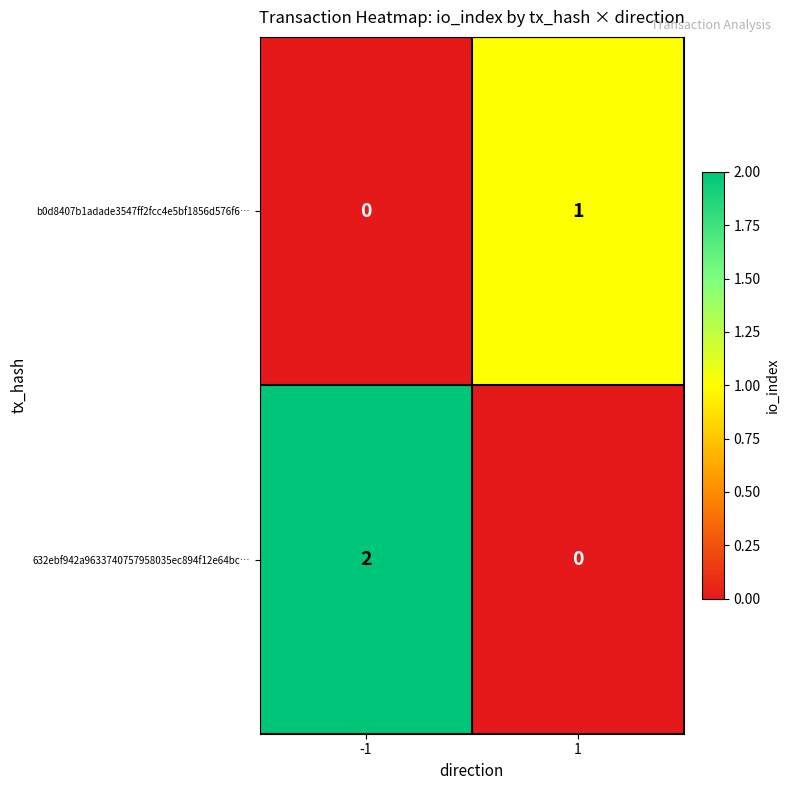

Which series has the largest total across all categories?

632ebf942a9633740757958035ec894f12e64bc…